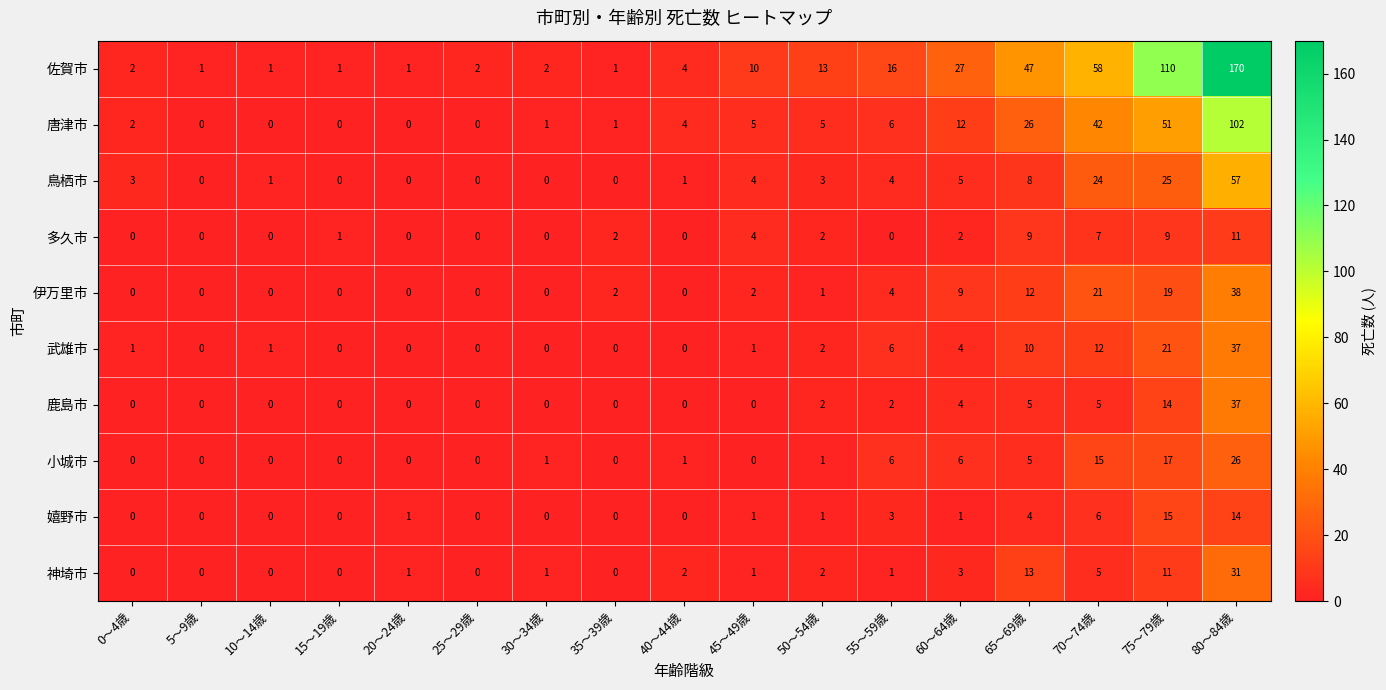

Count the number of data series in this chart.

10